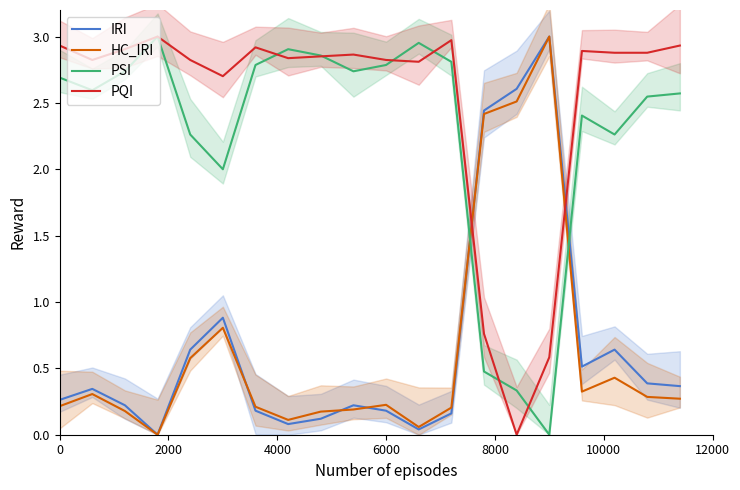

How many times do PSI and IRI cross each other?

2